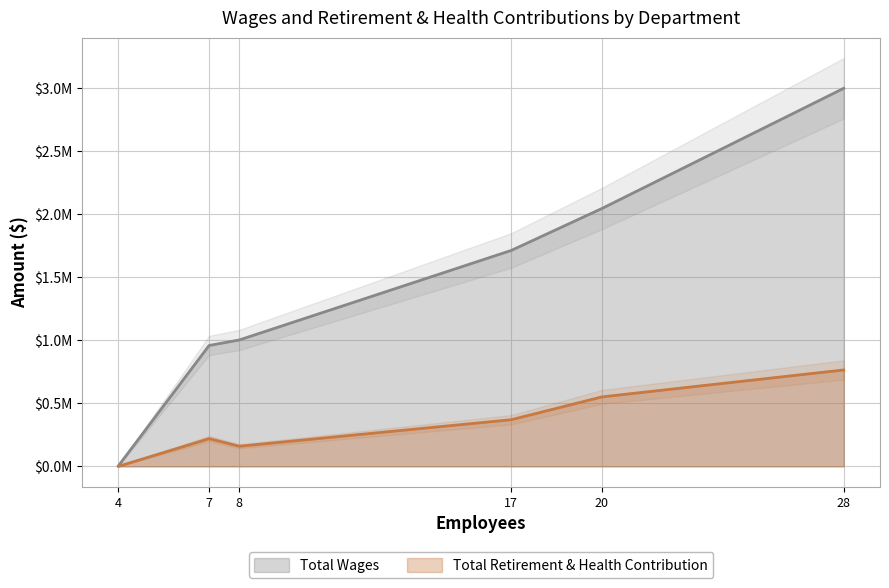

How many data points are above 1711208?

2